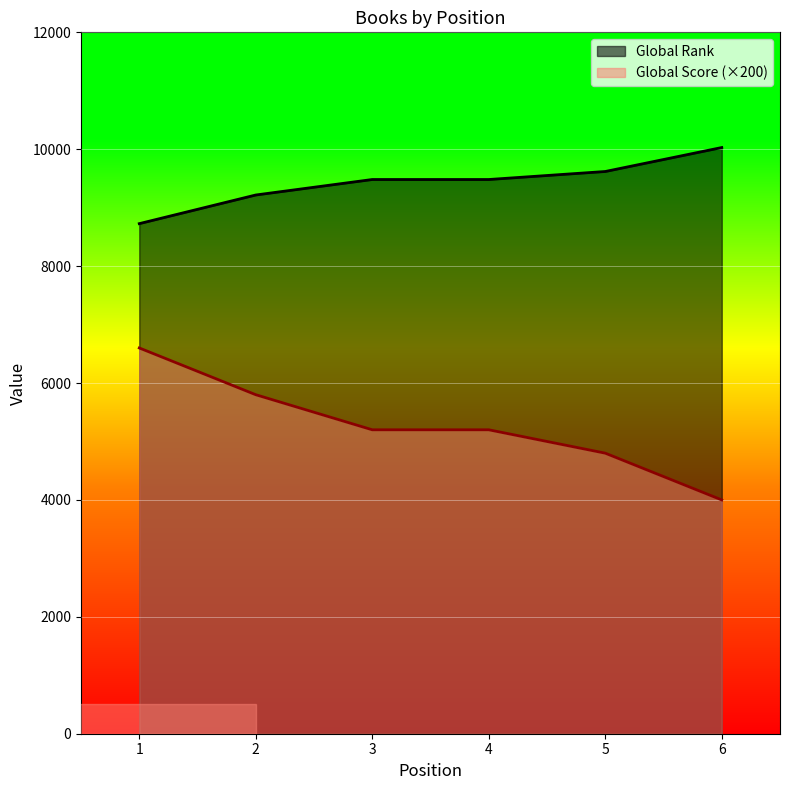

What is the total value across all series at 4?

14682